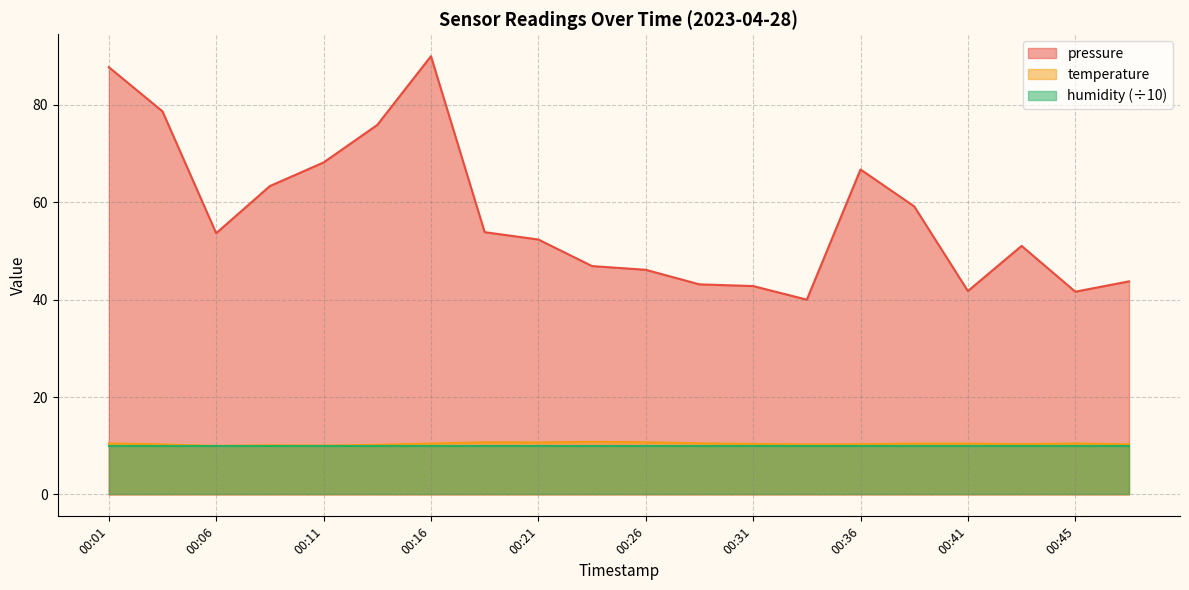

At which label does pressure reach its minimum?

00:33